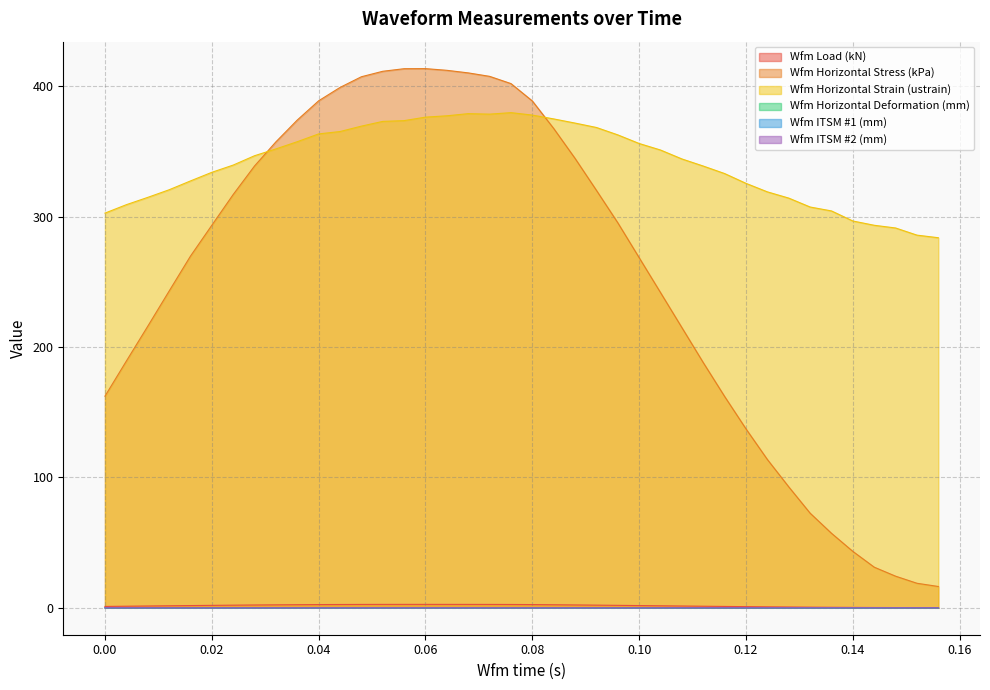

At how many categories does at least one series exceed 153?

40